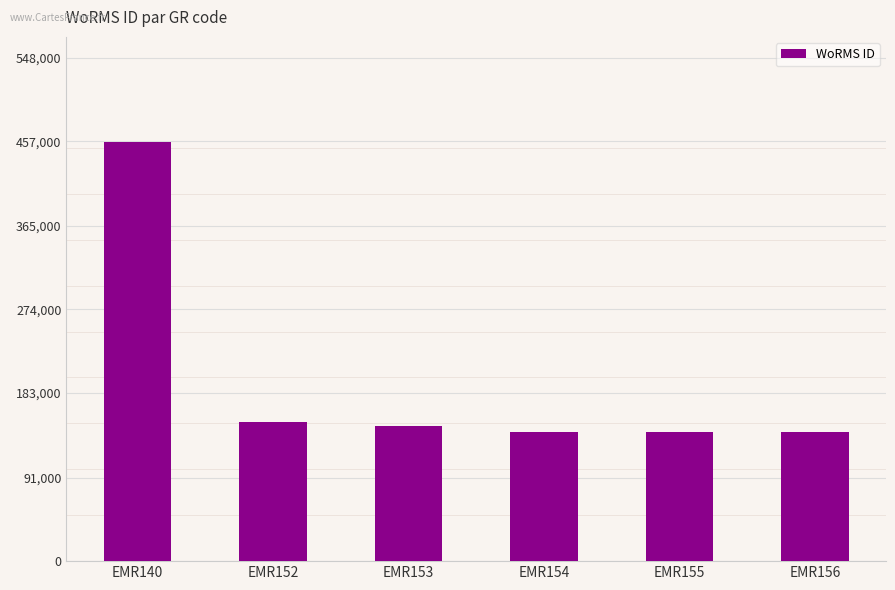

What is the change in value from EMR140 to EMR156?

-315977